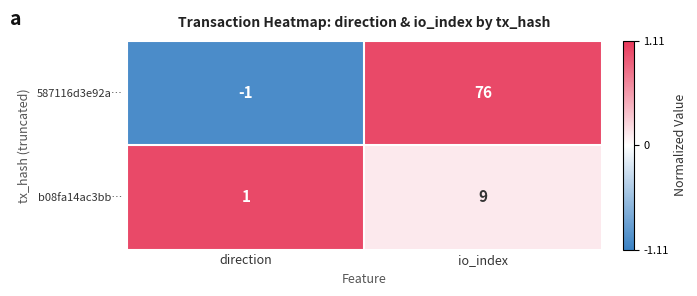

The value of 587116d3e92a… at io_index is 76. True or false?

True